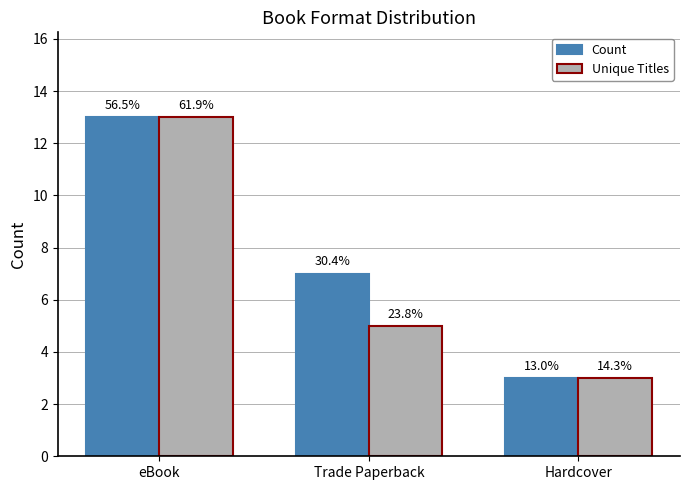

Does the chart contain any negative values?

No